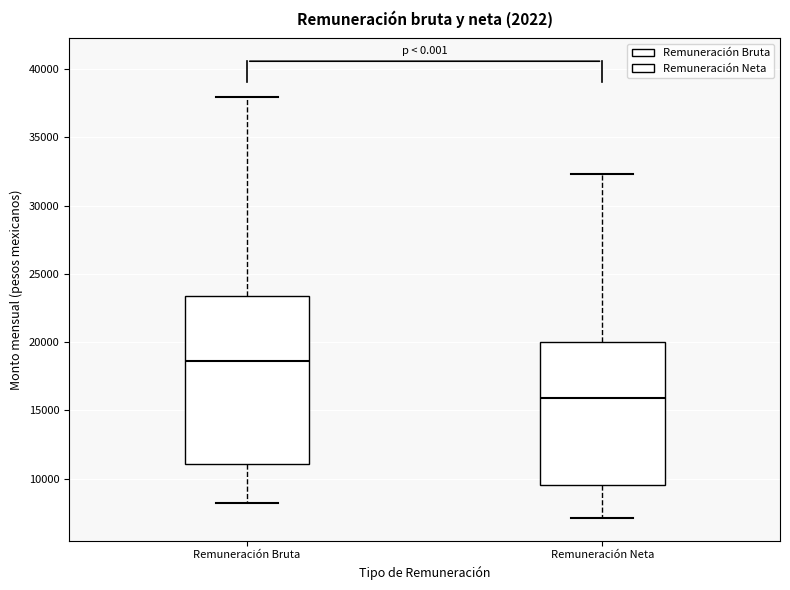

Where is the lower edge of the box for Remuneración Bruta on the y-axis? The values are not printed on the chart, so give them approximately, as read against the axis.

11000